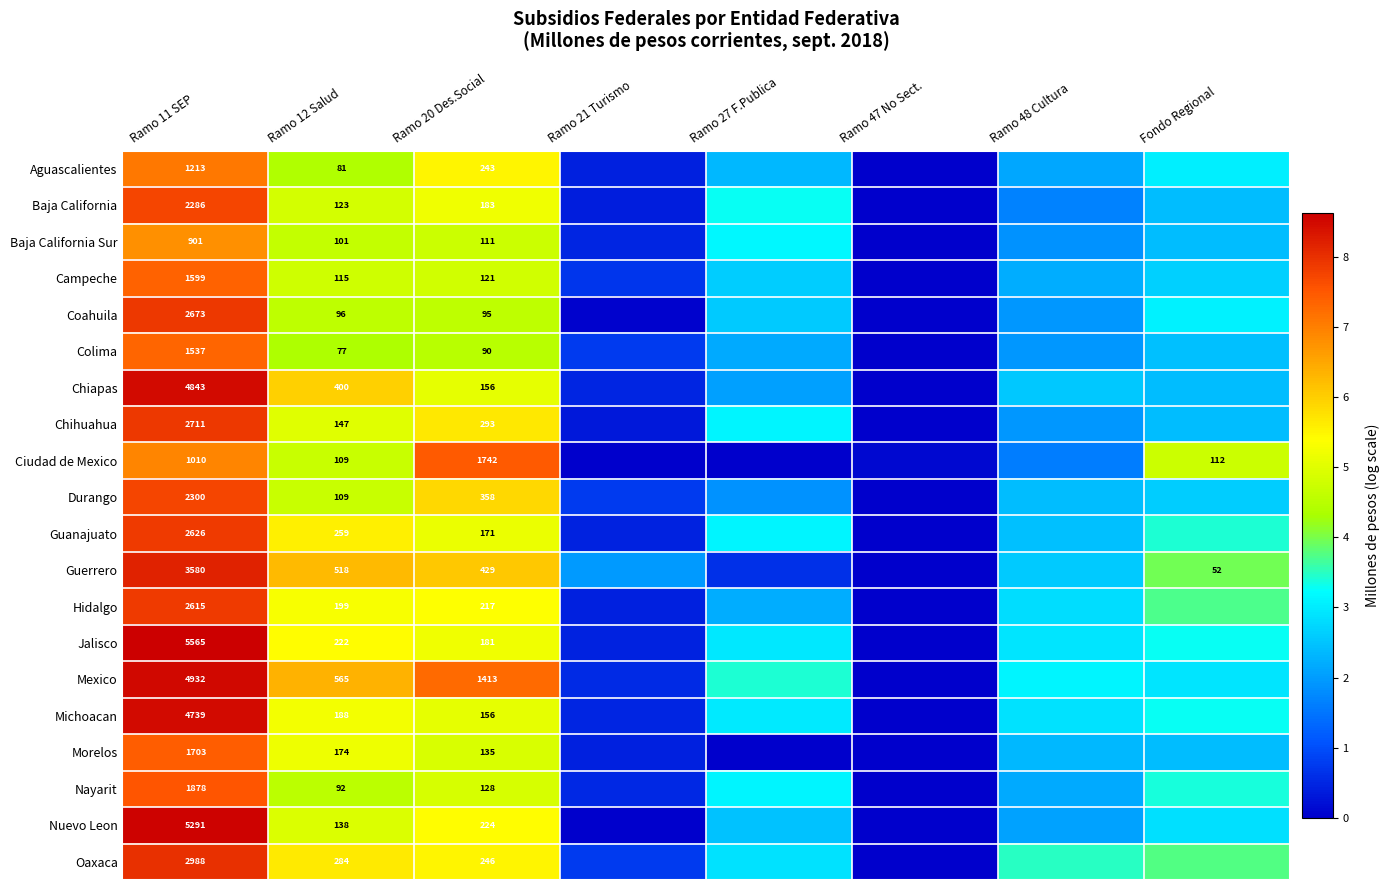

How many data points does each series have?

8